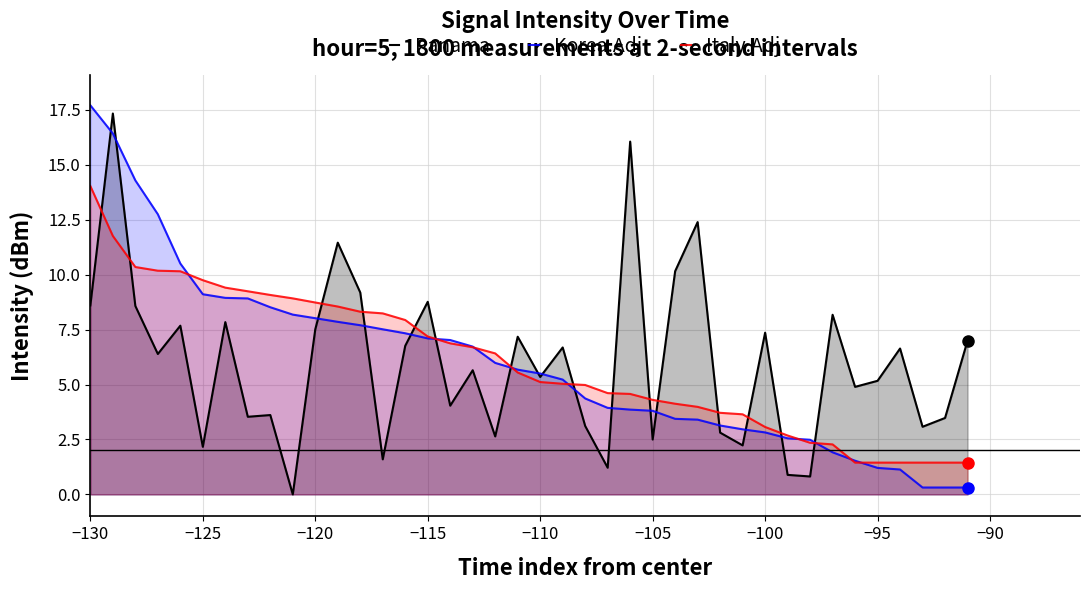

Does the chart display data point markers on the line(s)?

No